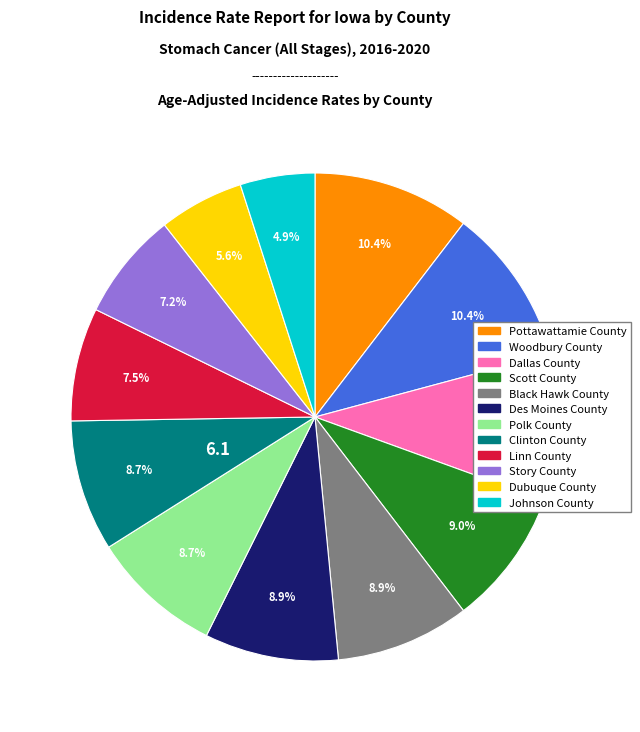

To the nearest percent, what percentage of the pie is Polk County?

9%